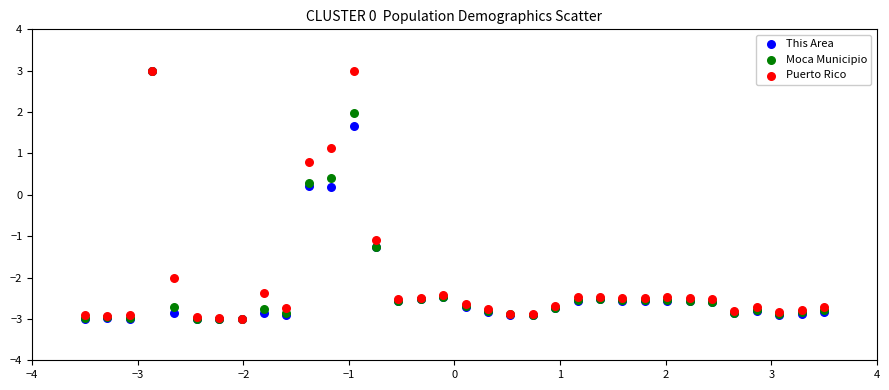

What are all the series names shown in the legend?

This Area, Moca Municipio, Puerto Rico